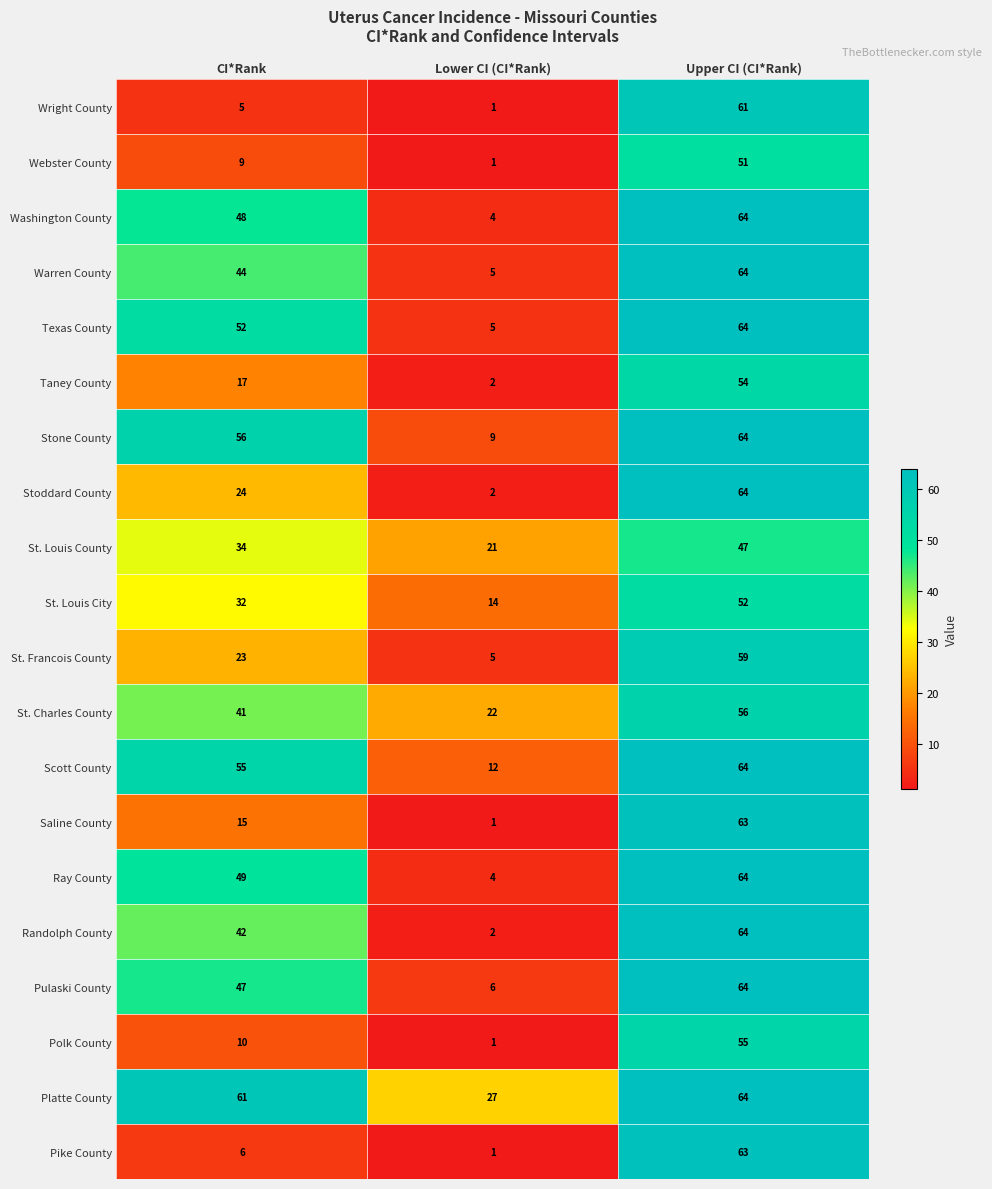

True or false: St. Louis County has a value of 47 at CI*Rank.

False